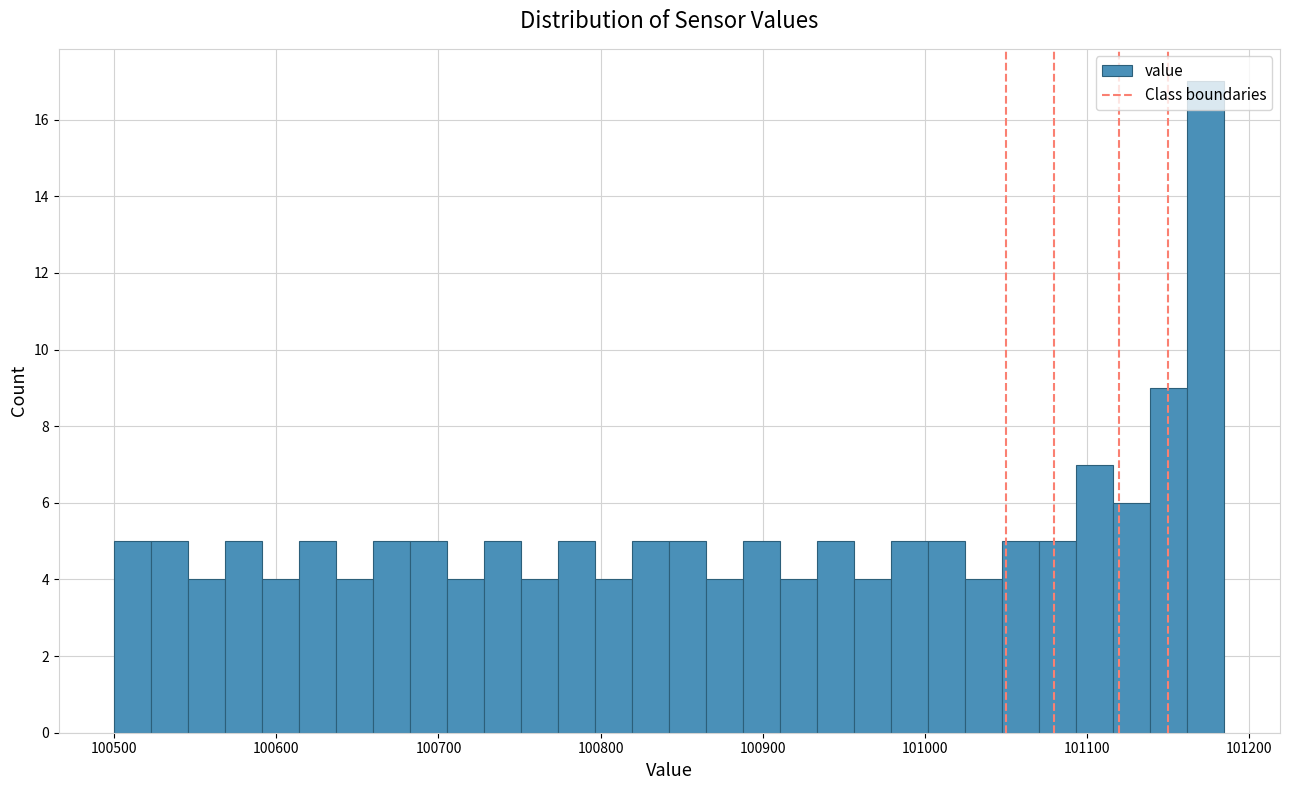

Read against the x-axis, roughly where is the centre of the tallest bar?

101170